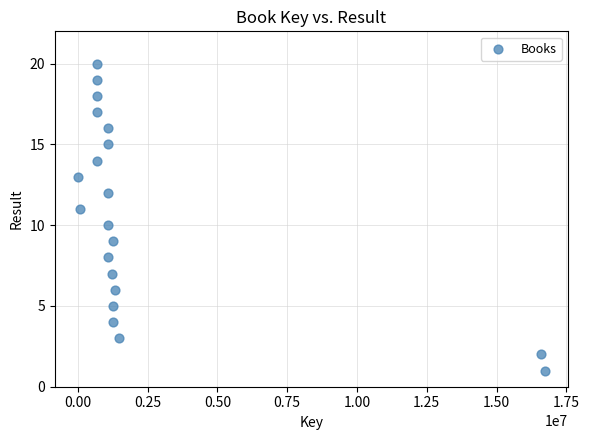

What is the range of Y values (max minus min)?

19